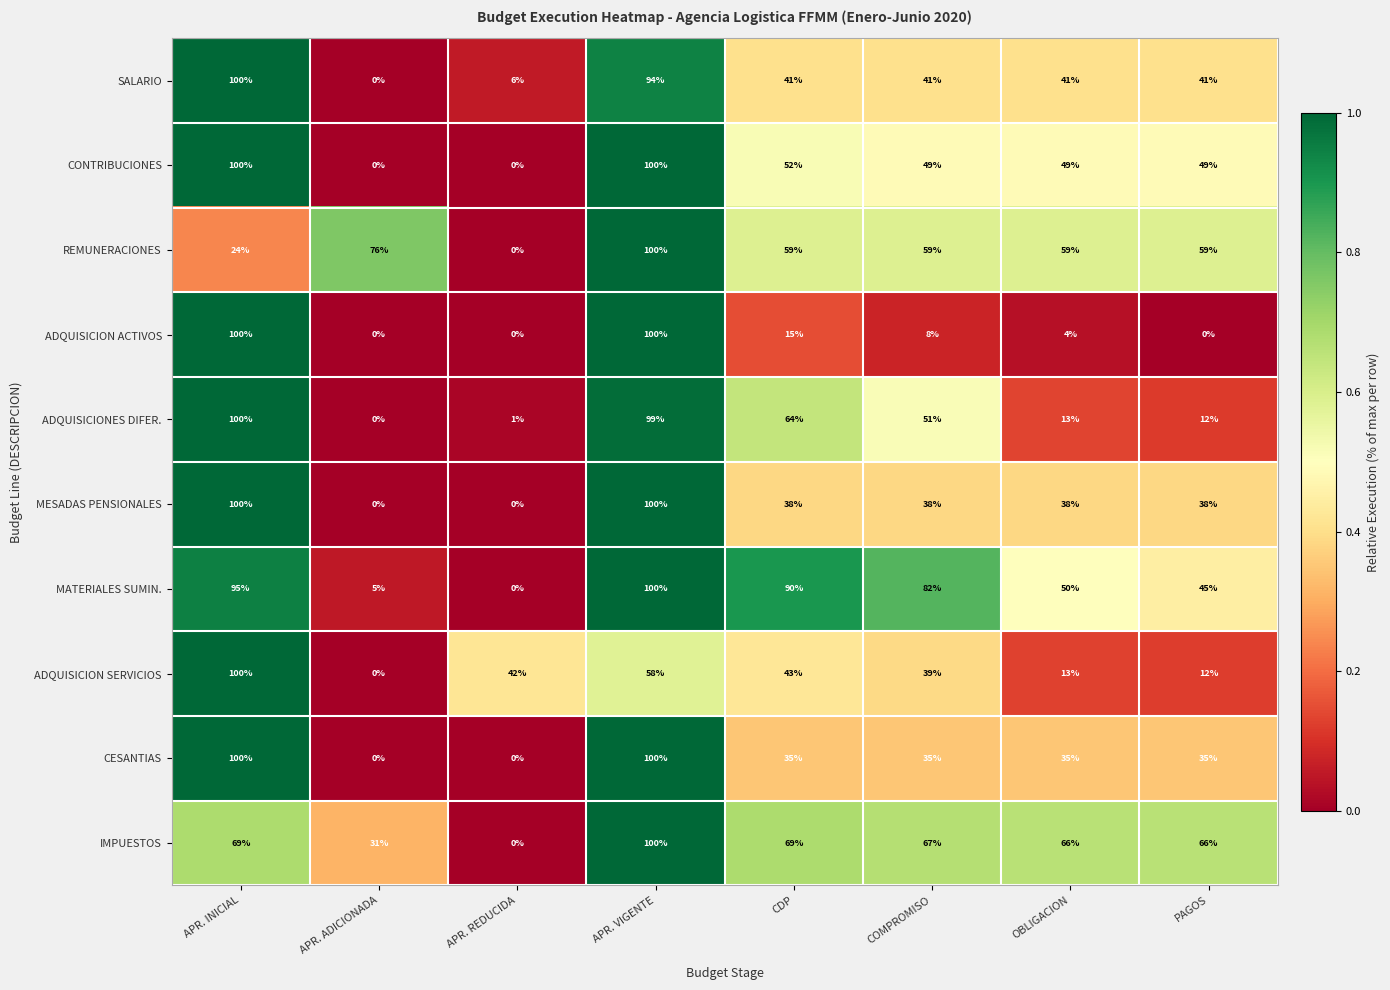

What is the difference between the maximum and minimum values in the CESANTIAS series?

100